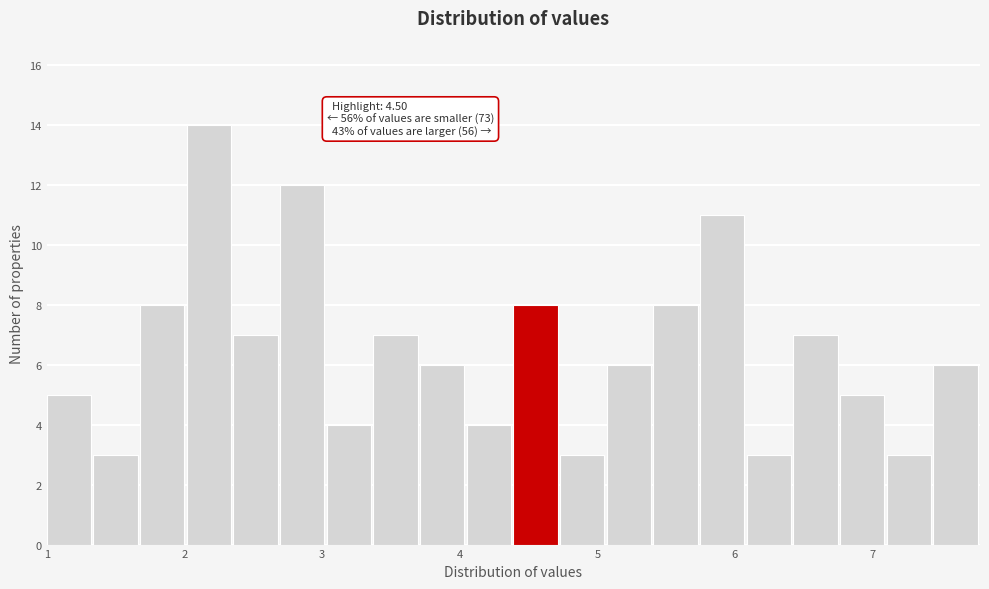

Around what value on the x-axis is the tallest bar? Give the approximate position of its centre, as read against the axis.

2.2